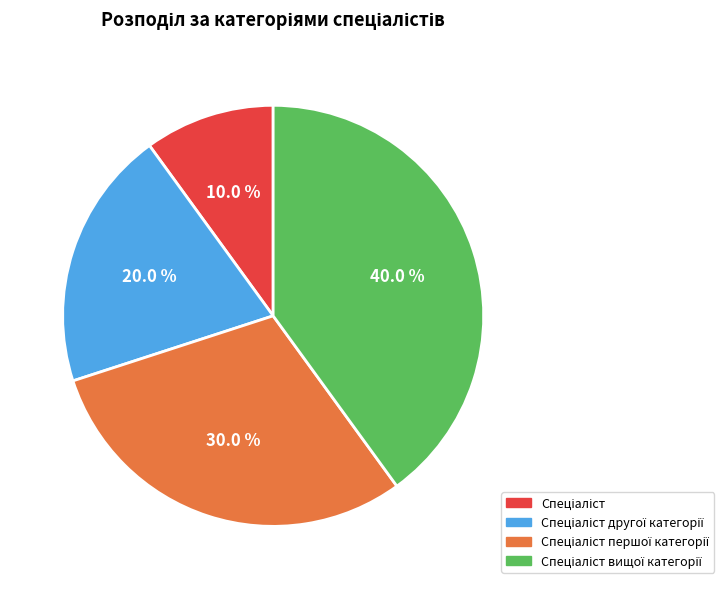

Does any single category account for the majority?

No